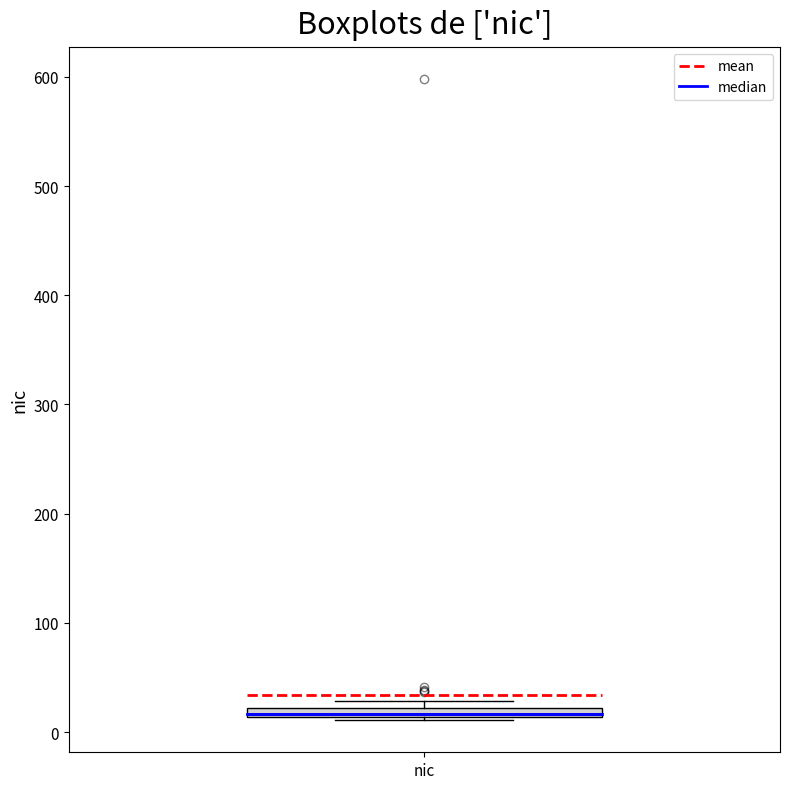

Where is the upper edge of the box for nic on the y-axis? The values are not printed on the chart, so give them approximately, as read against the axis.

20